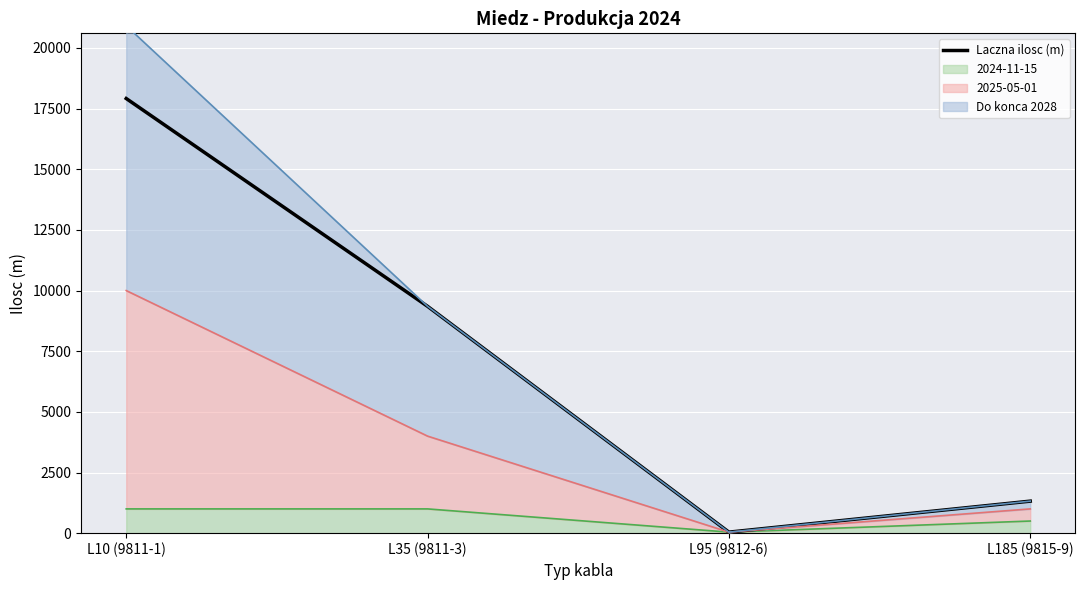

The value at L35 (9811-3) is 12774.5. True or false?

False